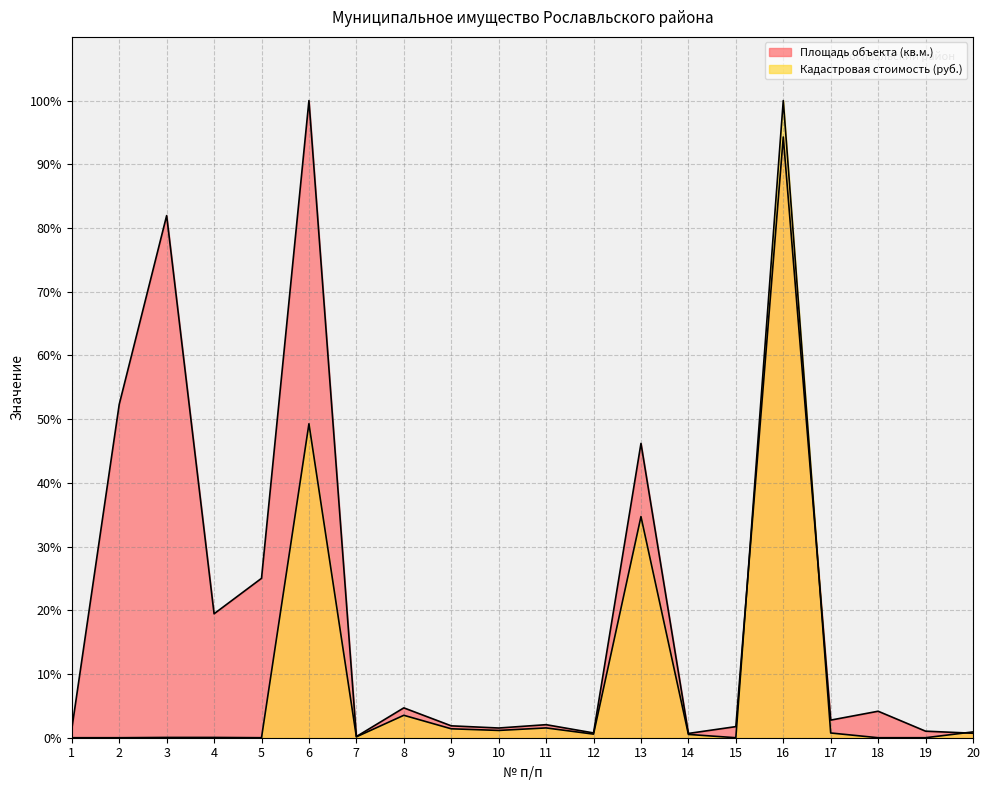

Reading left to right, extract all data points from this chart.

Площадь объекта (кв.м.): 1=1.4	2=52.3	3=81.9	4=19.5	5=25.0	6=100.0	7=0.2	8=4.7	9=1.9	10=1.5	11=2.0	12=0.8	13=46.2	14=0.7	15=1.7	16=94.3	17=2.8	18=4.2	19=1.0	20=0.7
Кадастровая стоимость (руб.): 1=0.0	2=0.0	3=0.0	4=0.0	5=0.0	6=49.3	7=0.1	8=3.5	9=1.4	10=1.1	11=1.5	12=0.6	13=34.7	14=0.5	15=0.0	16=100.0	17=0.7	18=0.0	19=0.0	20=0.9